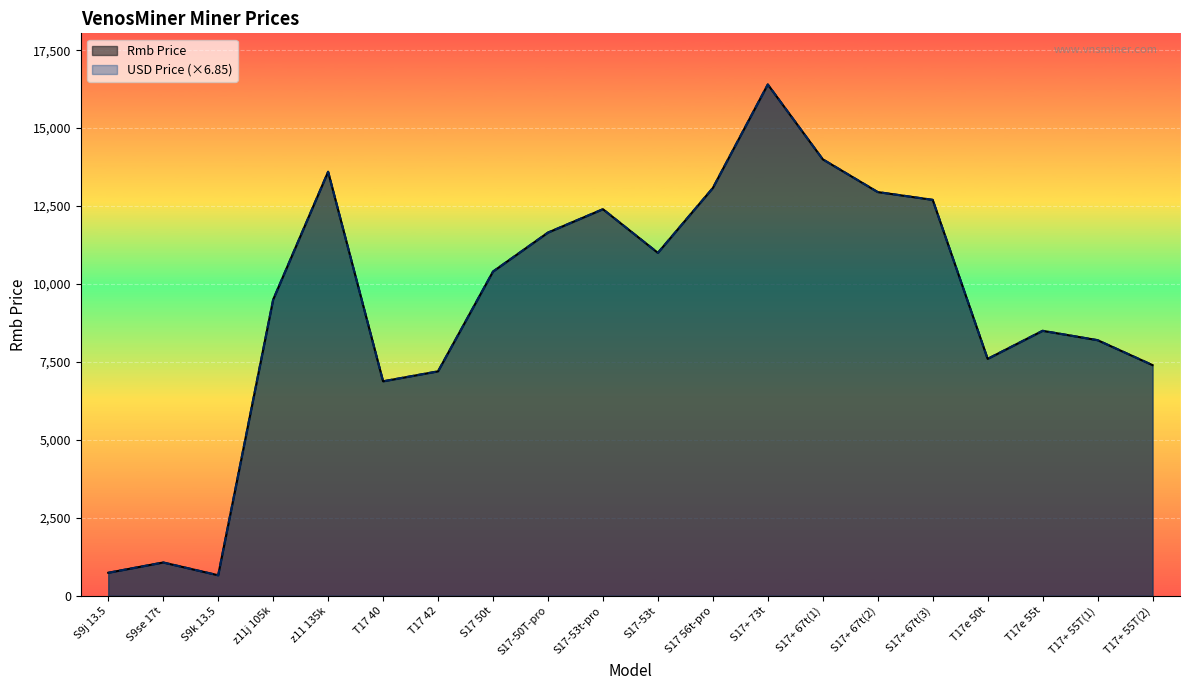

What is the difference between the maximum and minimum values in the Rmb Price series?

15740.0